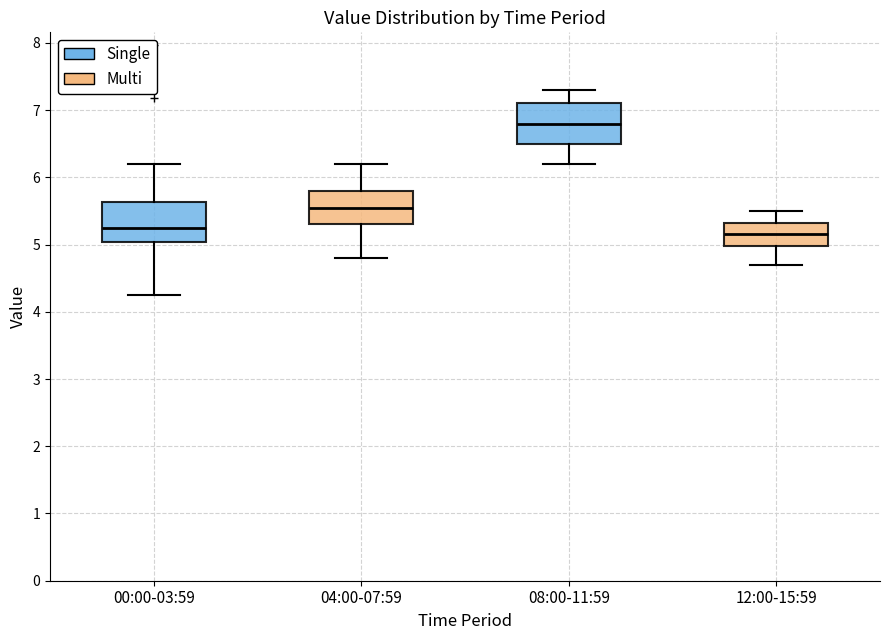

Where does the upper whisker of the box for 00:00-03:59 end on the y-axis? The values are not printed on the chart, so give them approximately, as read against the axis.

6.2